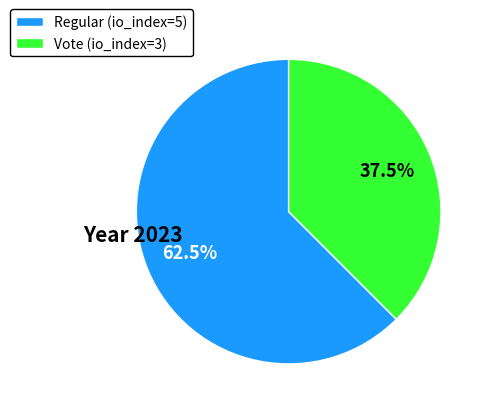

What is the largest slice in the pie chart?

Regular (io_index=5)